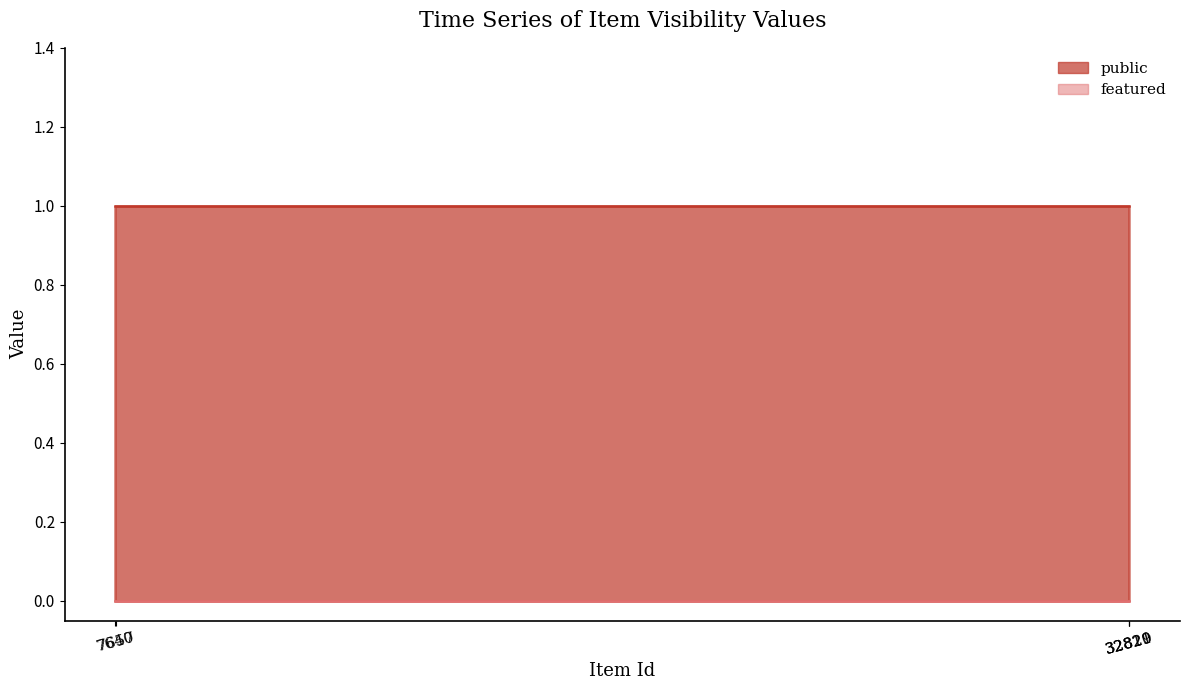

What is the approximate value of public at 7657?

1